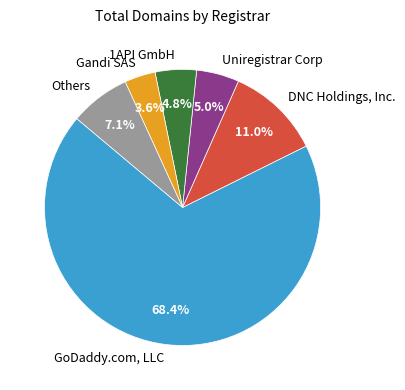

How many segments does this pie chart have?

6